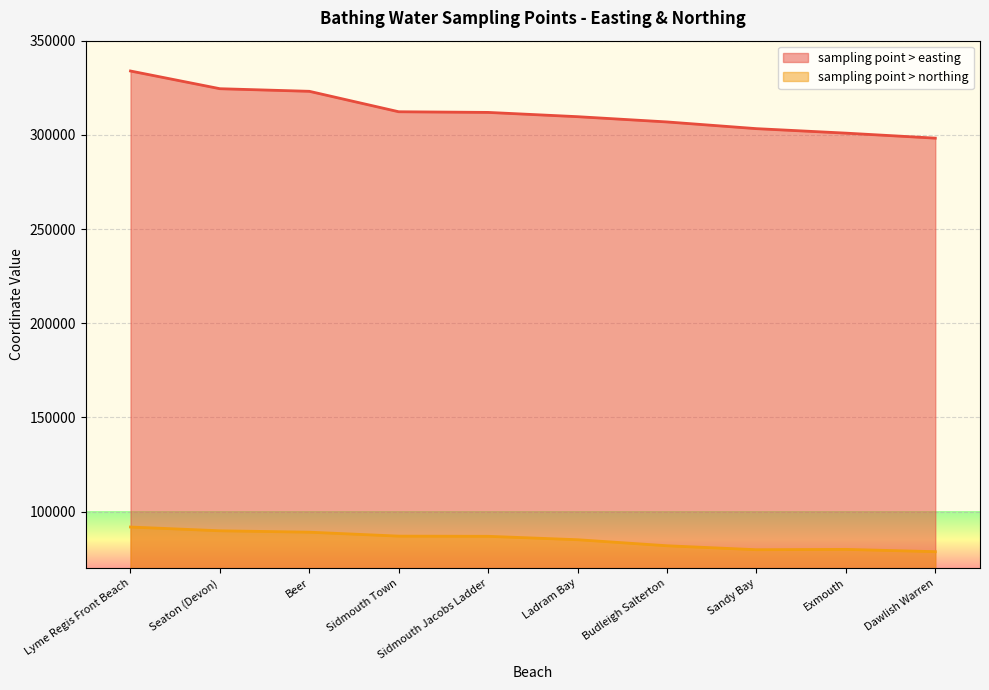

True or false: sampling point > easting and sampling point > northing cross at least once.

False